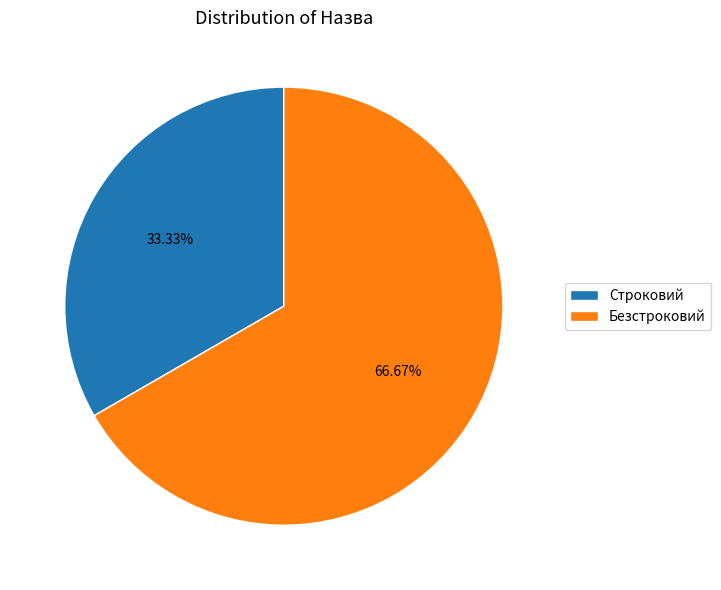

How many slices are in this pie chart?

2